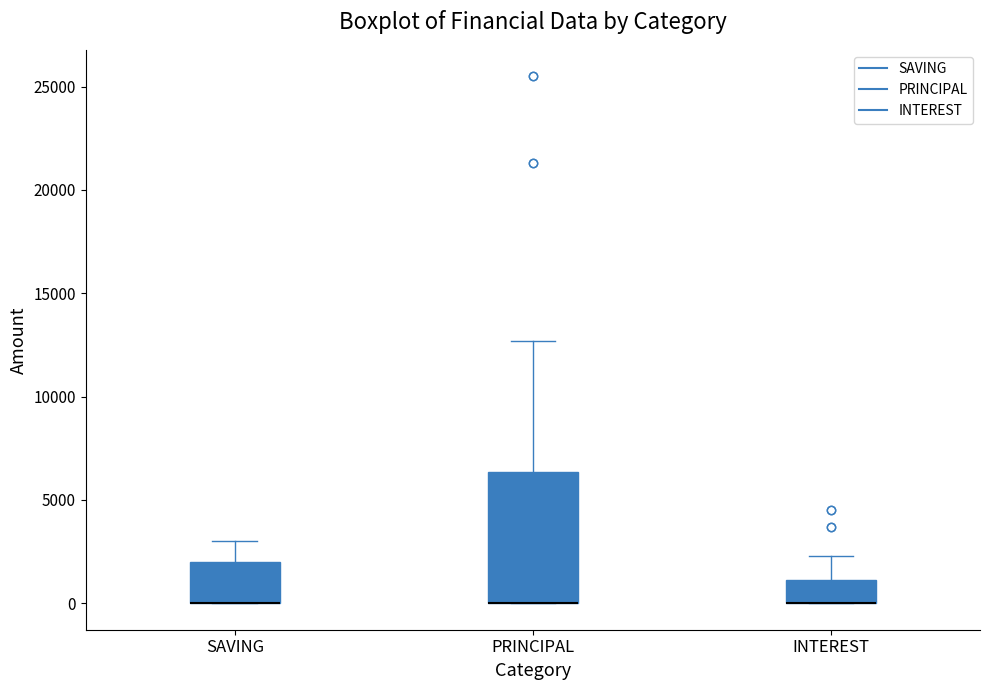

Reading left to right, read every box against the y-axis: the position of its median line, the range the box covers, and the ends of its whiskers. The values are not printed on the chart, so give them approximately, as read against the axis.

SAVING: median 0 (drawn on the box's lower edge), box 0 to 2000, whiskers 0 to 3000
PRINCIPAL: median 0 (drawn on the box's lower edge), box 0 to 6500, whiskers 0 to 12500
INTEREST: median 0 (drawn on the box's lower edge), box 0 to 1000, whiskers 0 to 2500